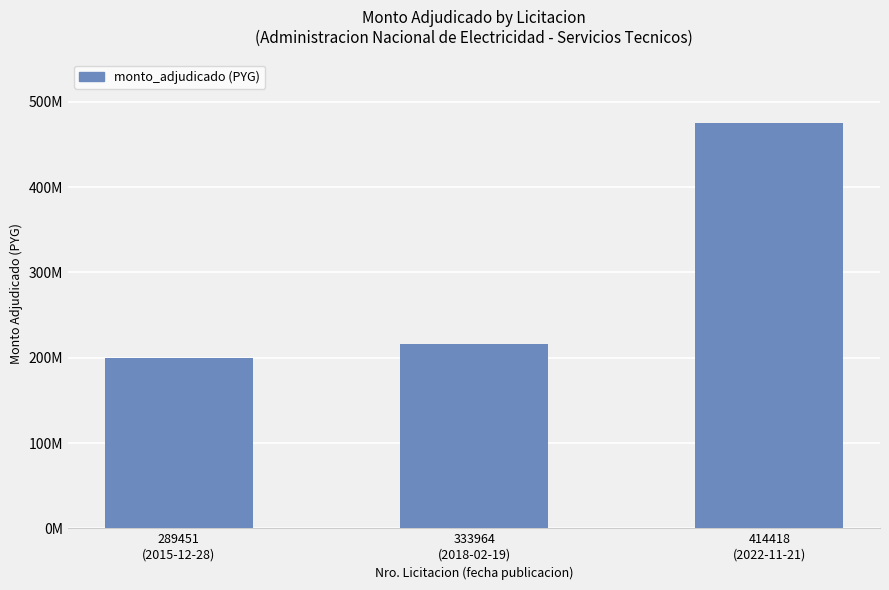

Rank the categories by value from lowest to highest.

289451
(2015-12-28), 333964
(2018-02-19), 414418
(2022-11-21)